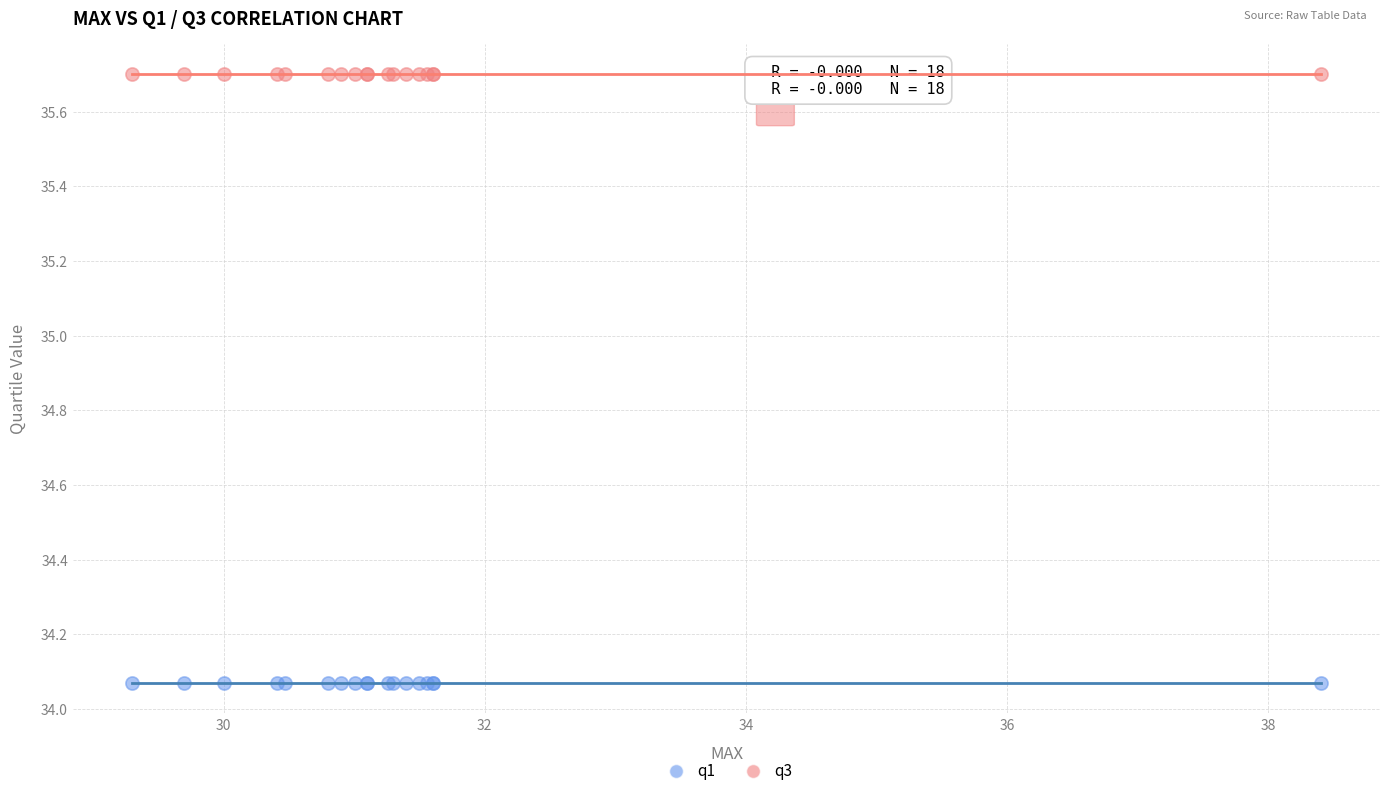

Which series contains the highest Y value?

q3